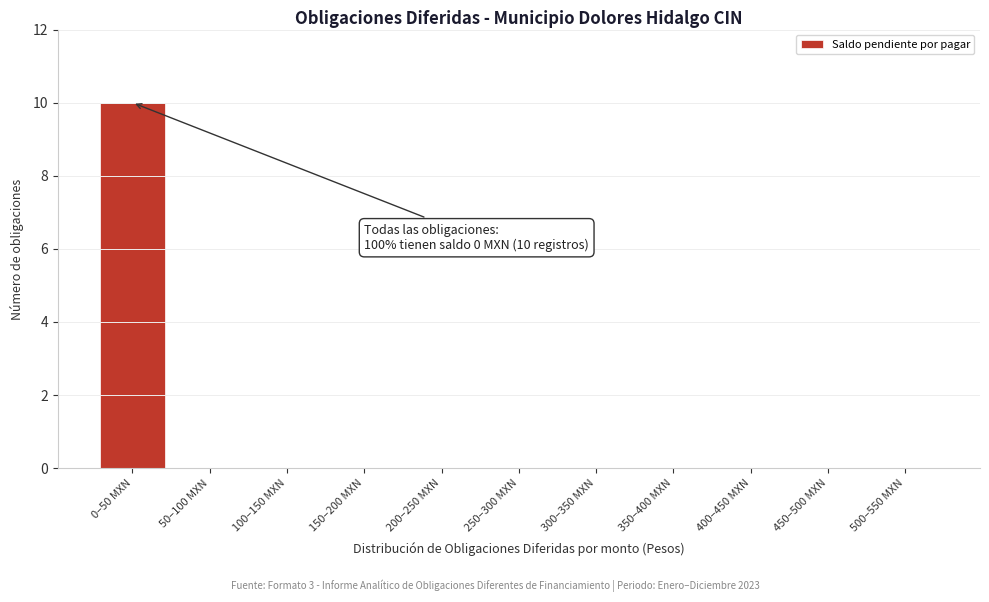

Reading left to right, transcribe all the data shown in this chart.

0–50 MXN=10	50–100 MXN=0	100–150 MXN=0	150–200 MXN=0	200–250 MXN=0	250–300 MXN=0	300–350 MXN=0	350–400 MXN=0	400–450 MXN=0	450–500 MXN=0	500–550 MXN=0